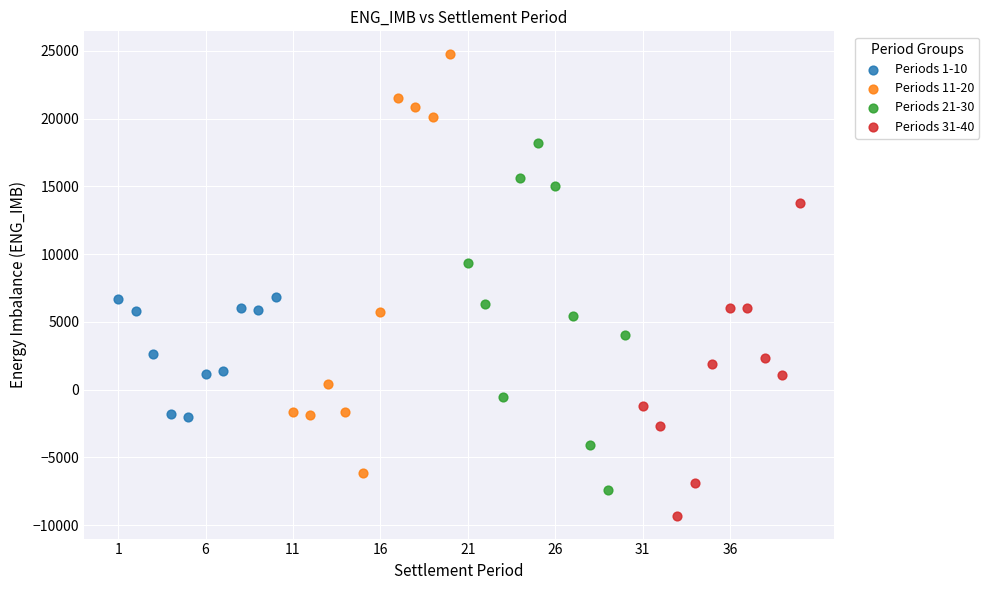

Which series contains the lowest Y value?

Periods 31-40